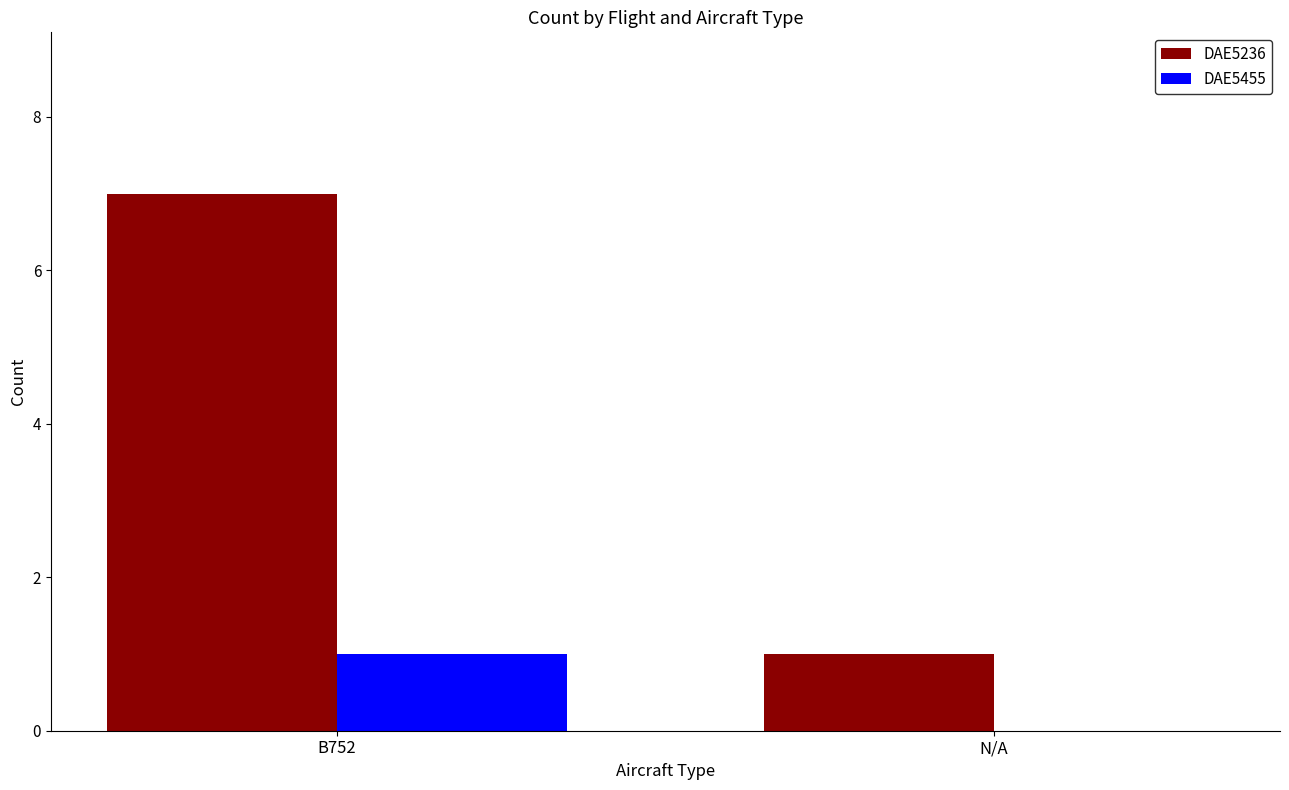

Reading left to right, transcribe all the data shown in this chart.

DAE5236: 7	1
DAE5455: 1	0